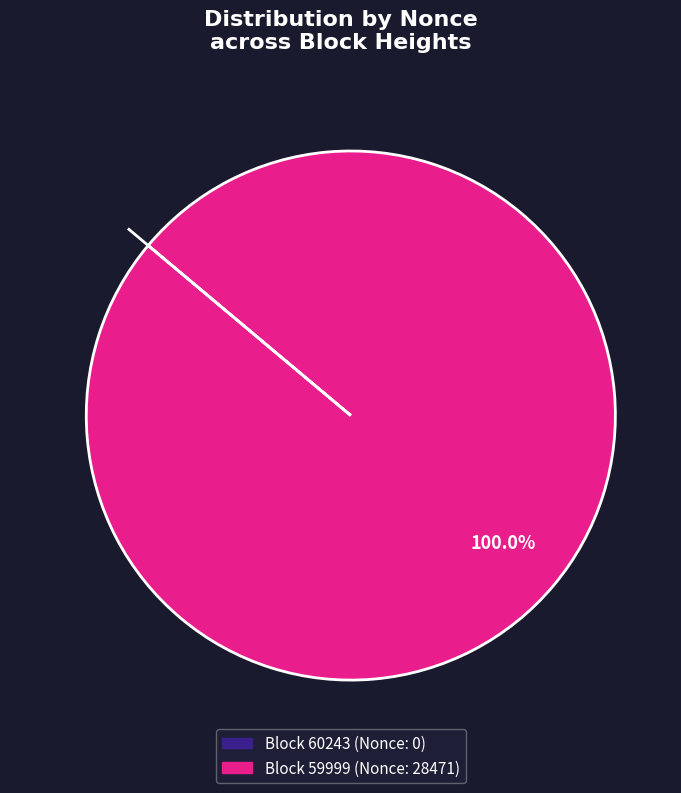

Does any single category account for the majority?

Yes